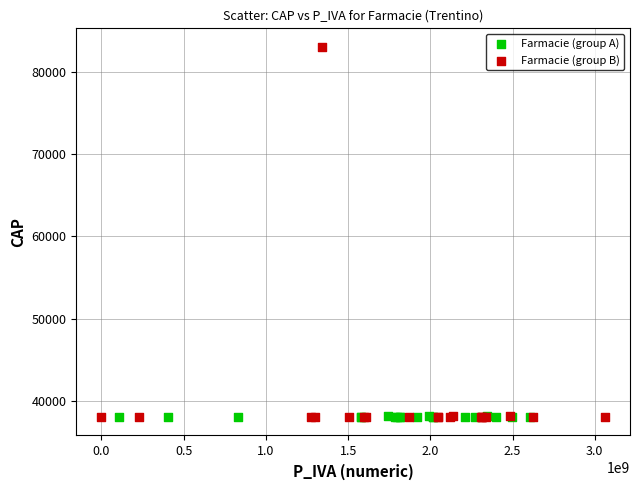

Which series contains the highest Y value?

Farmacie (group B)